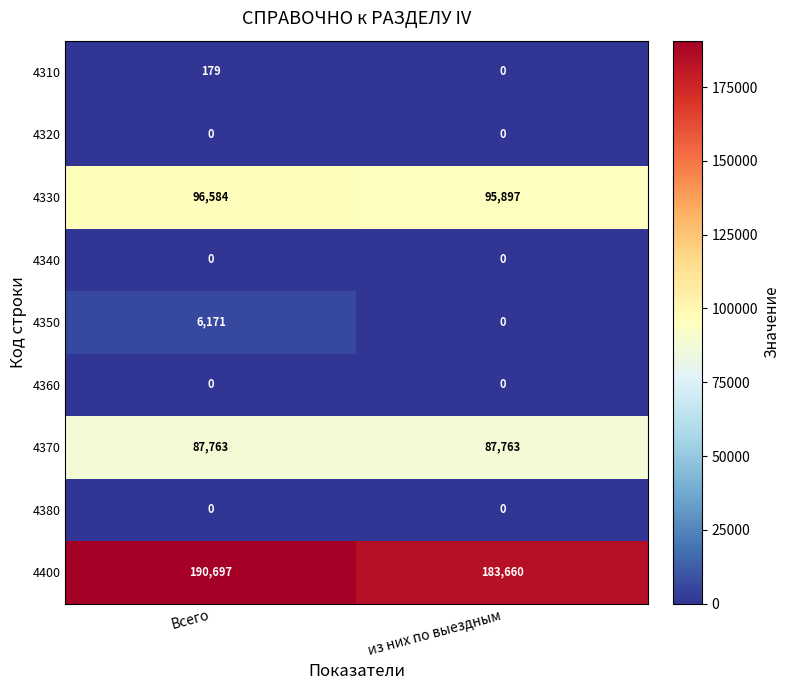

What is the sum of all 4350 values?

6171